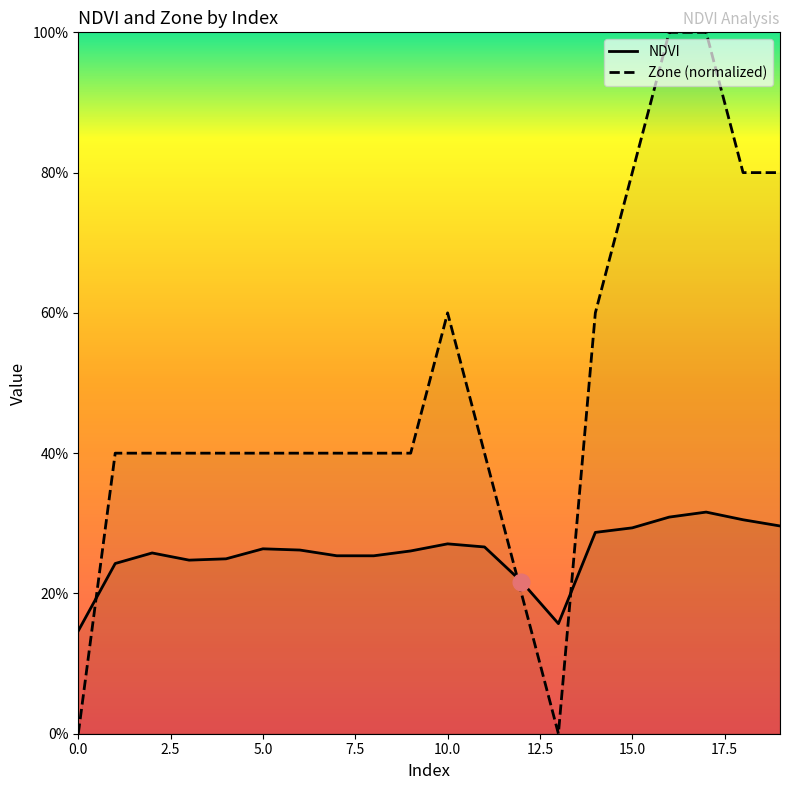

True or false: NDVI and Zone intersect in this chart.

True